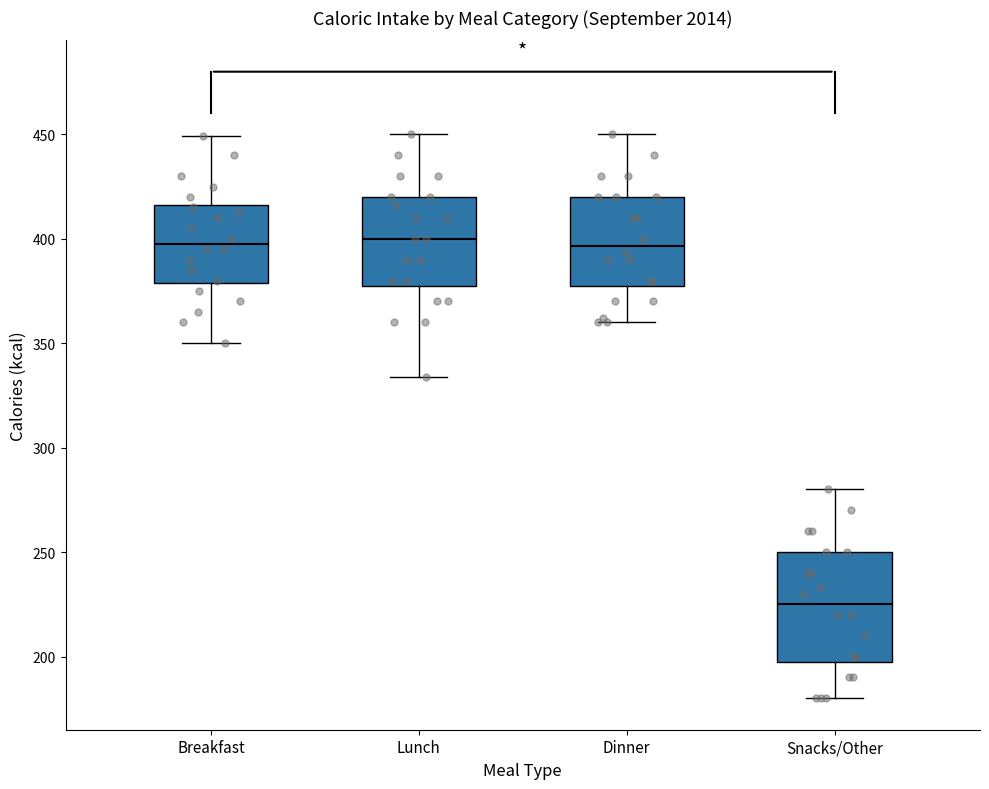

Where does the median line of the box for Lunch sit on the y-axis? The values are not printed on the chart, so give them approximately, as read against the axis.

400